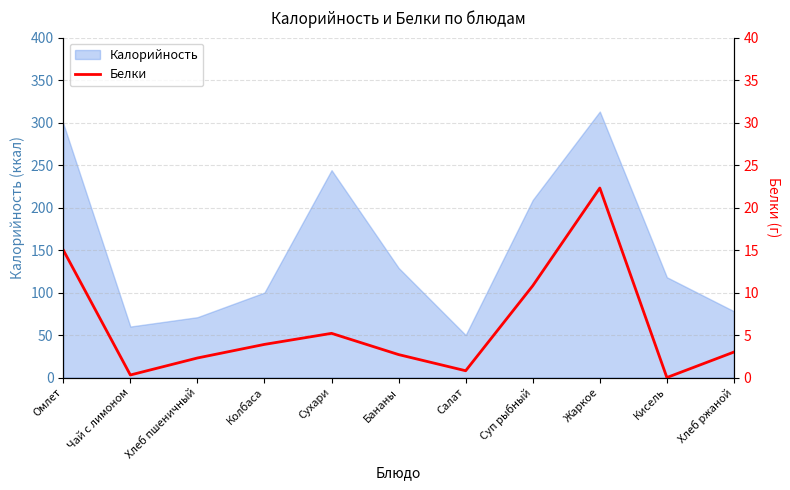

What is the label of the 8th point from the left?

Суп рыбный